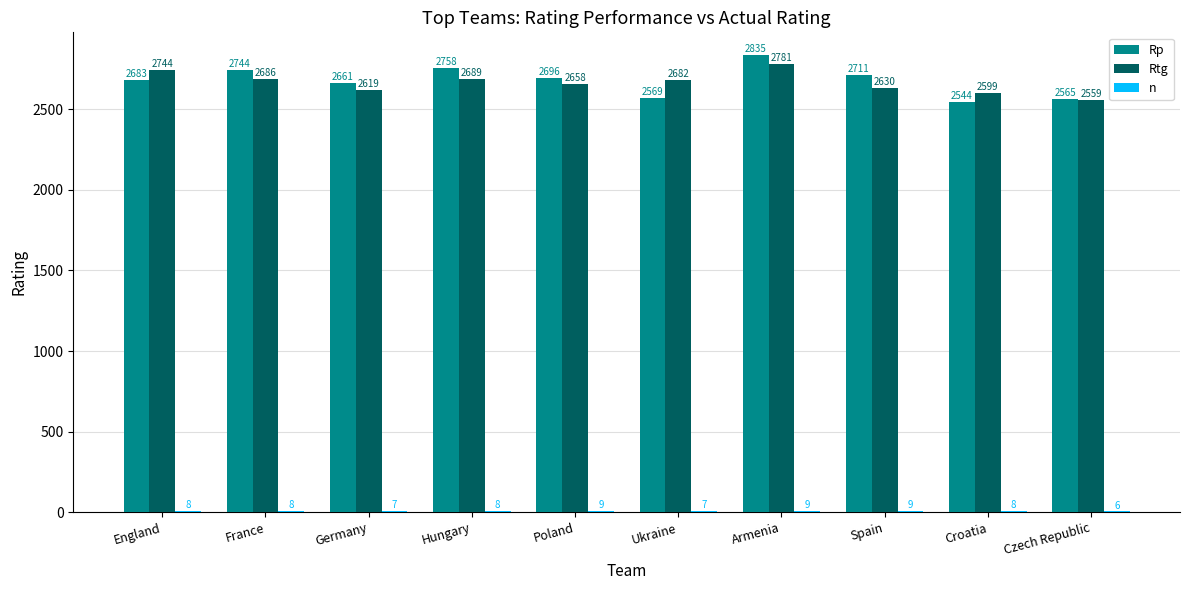

Which series has the largest total across all categories?

Rp